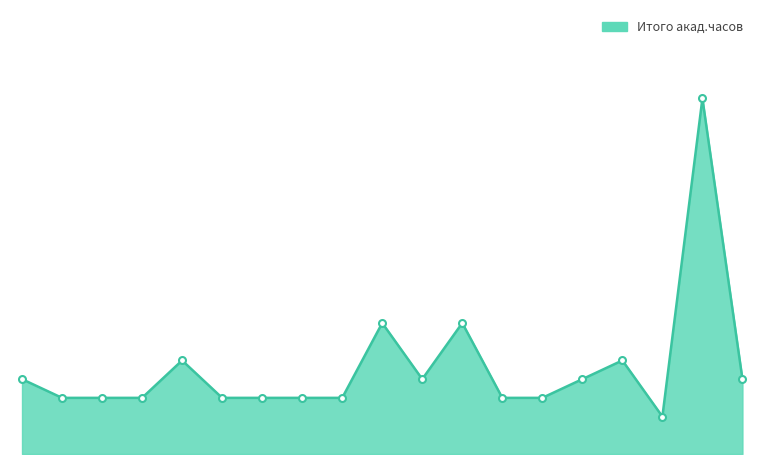

List the labels in order of value, smallest first.

Б1.Б.17, Б1.Б.02, Б1.Б.03, Б1.Б.04, Б1.Б.06, Б1.Б.07, Б1.Б.08, Б1.Б.09, Б1.Б.13, Б1.Б.14, Б1.Б.01, Б1.Б.11, Б1.Б.15, Б1.Б.19, Б1.Б.05, Б1.Б.16, Б1.Б.10, Б1.Б.12, Б1.Б.18